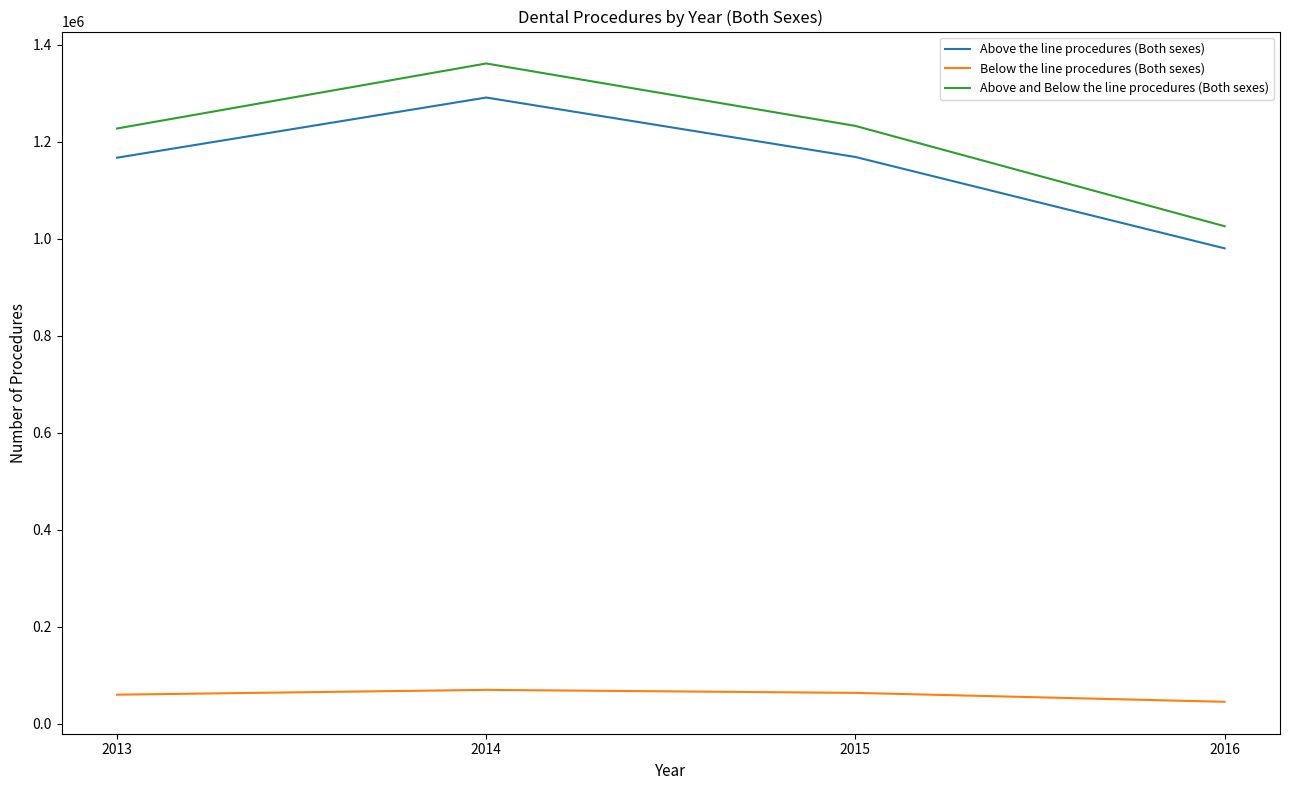

True or false: Above and Below the line procedures (Both sexes) and Above the line procedures (Both sexes) intersect in this chart.

False